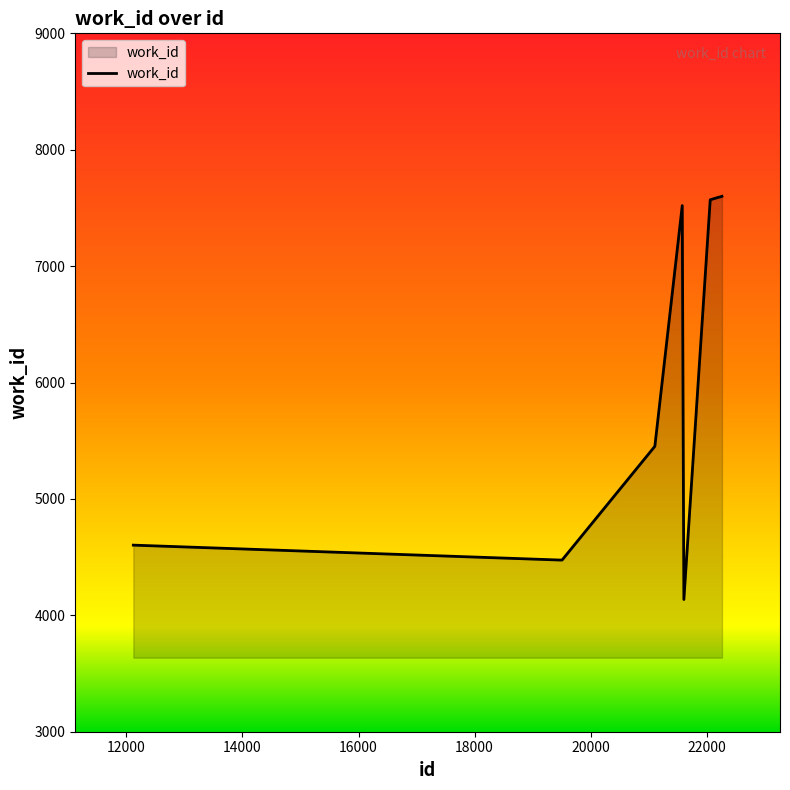

What is the minimum value shown in the chart?

4136